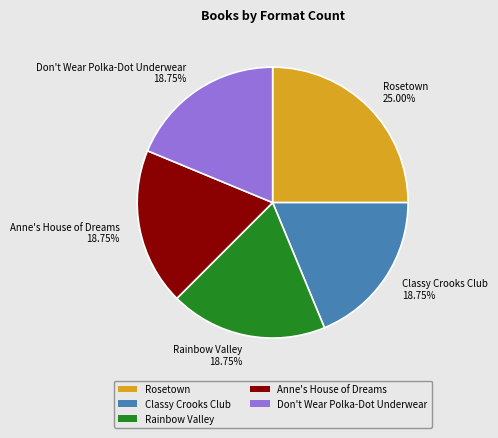

To the nearest percent, what is the average slice percentage?

20%